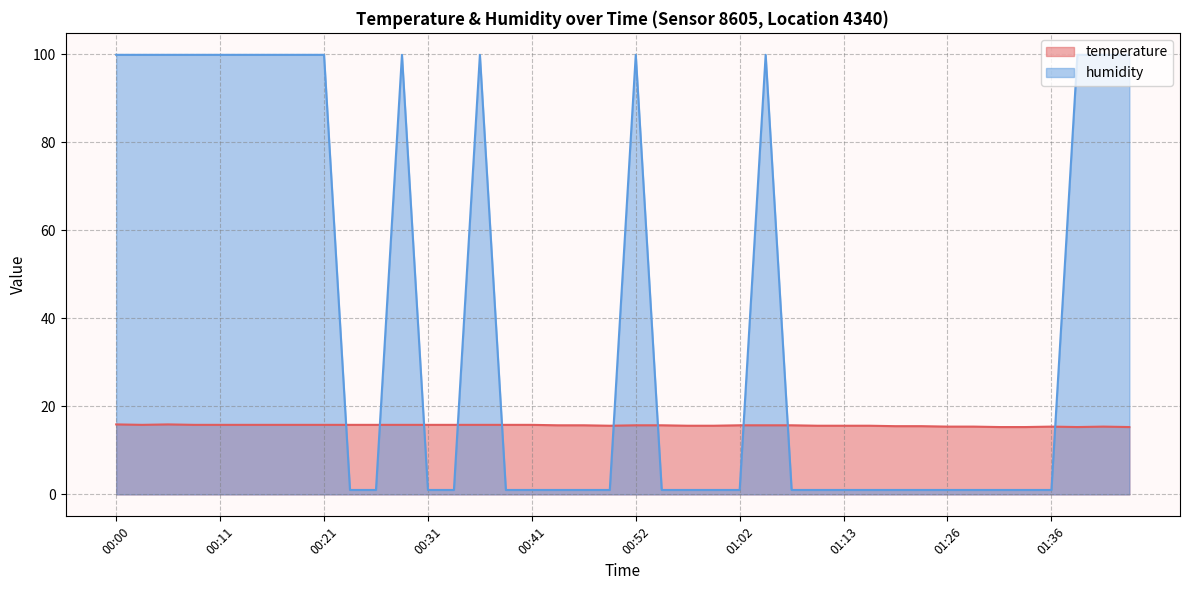

What are all the series names shown in the legend?

temperature, humidity